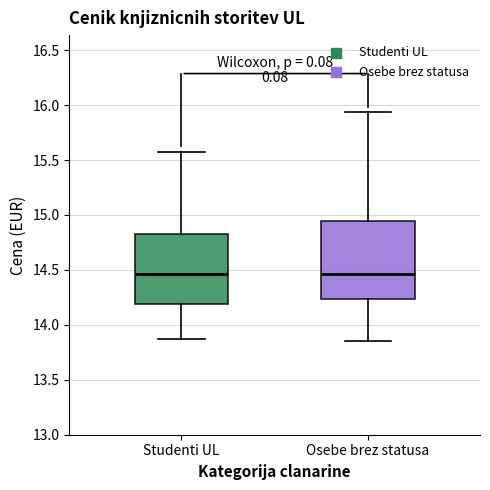

Where does the median line of the box for Studenti UL sit on the y-axis? The values are not printed on the chart, so give them approximately, as read against the axis.

14.45